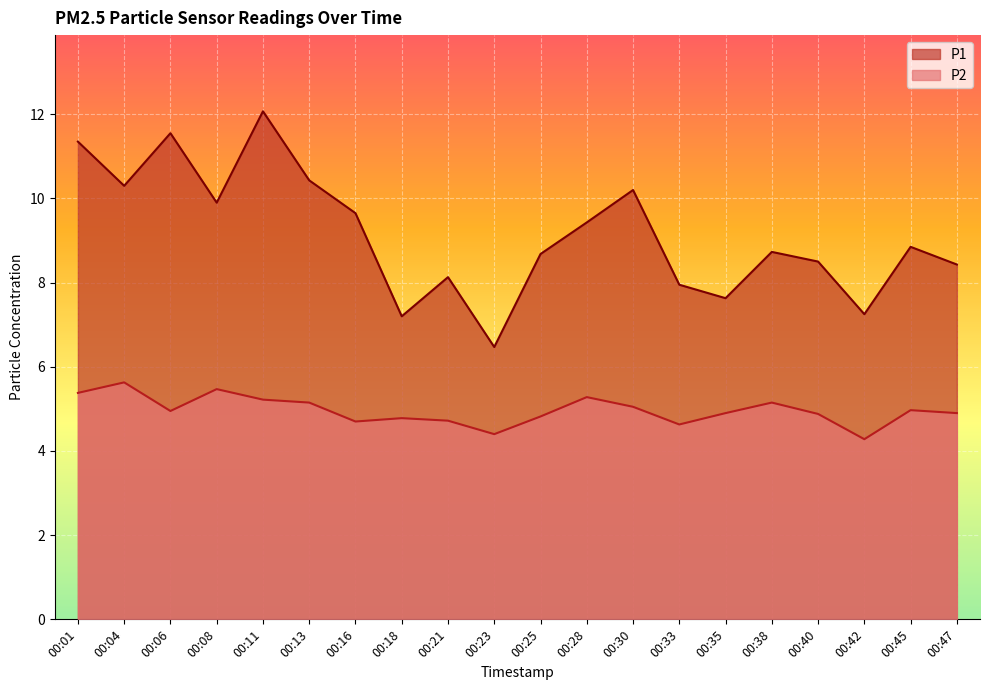

What is the value of the P2 point at the 11th from the left?

4.8